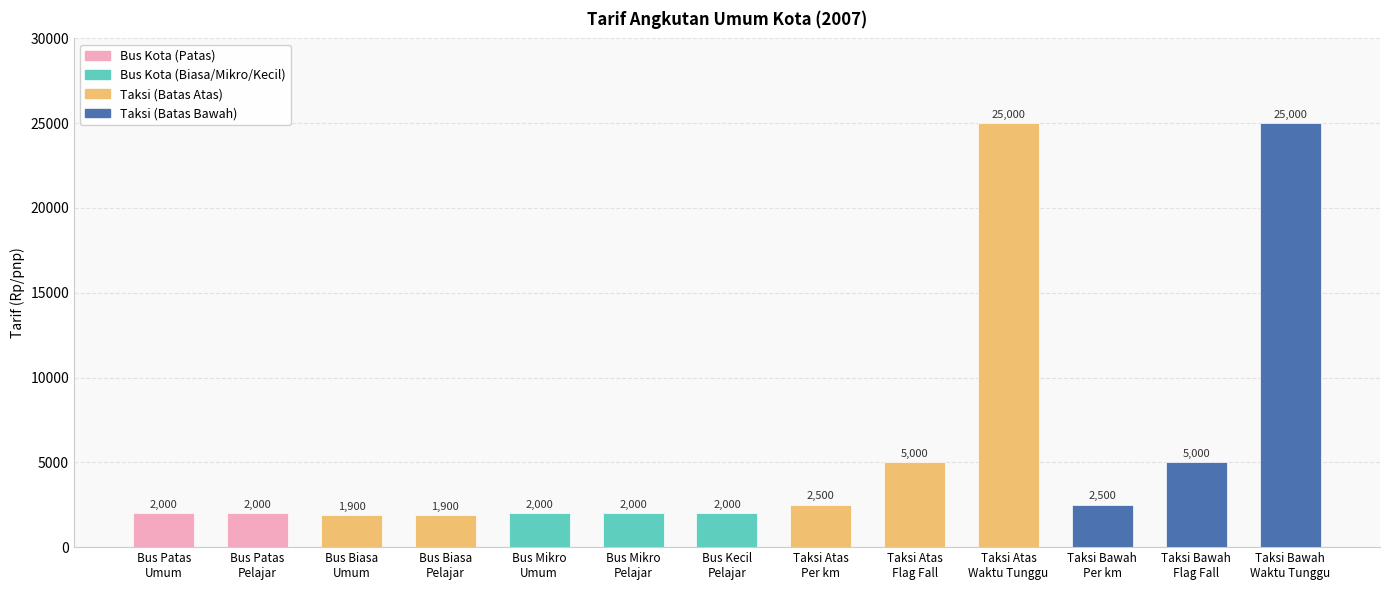

What is the smallest value displayed?

1900